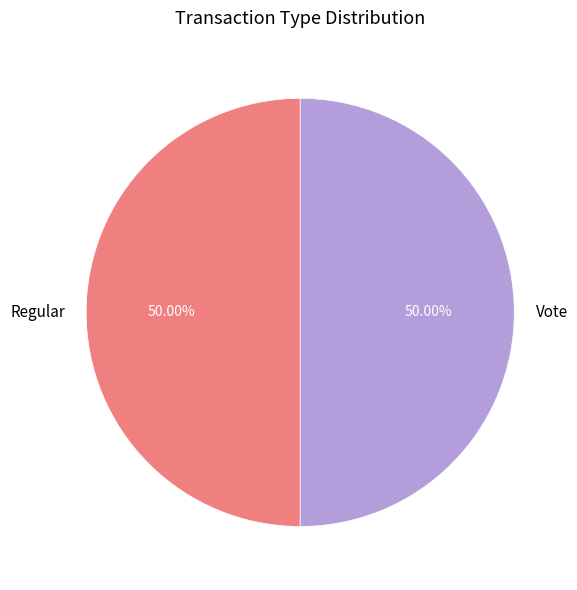

True or false: Vote accounts for 50% of the total.

True